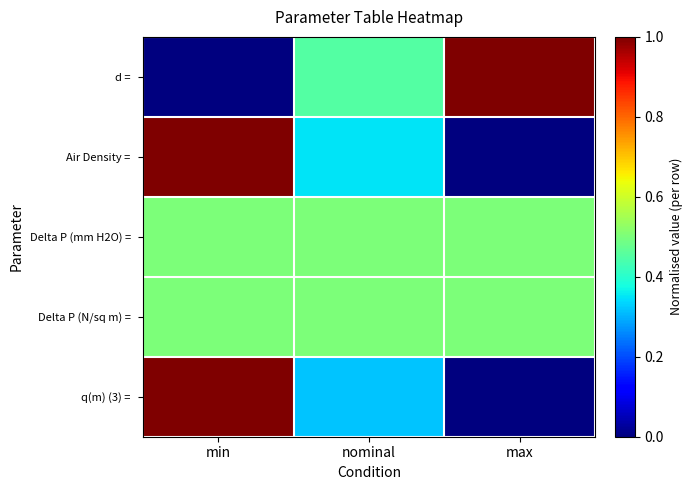

At how many categories does at least one series exceed 0?

3